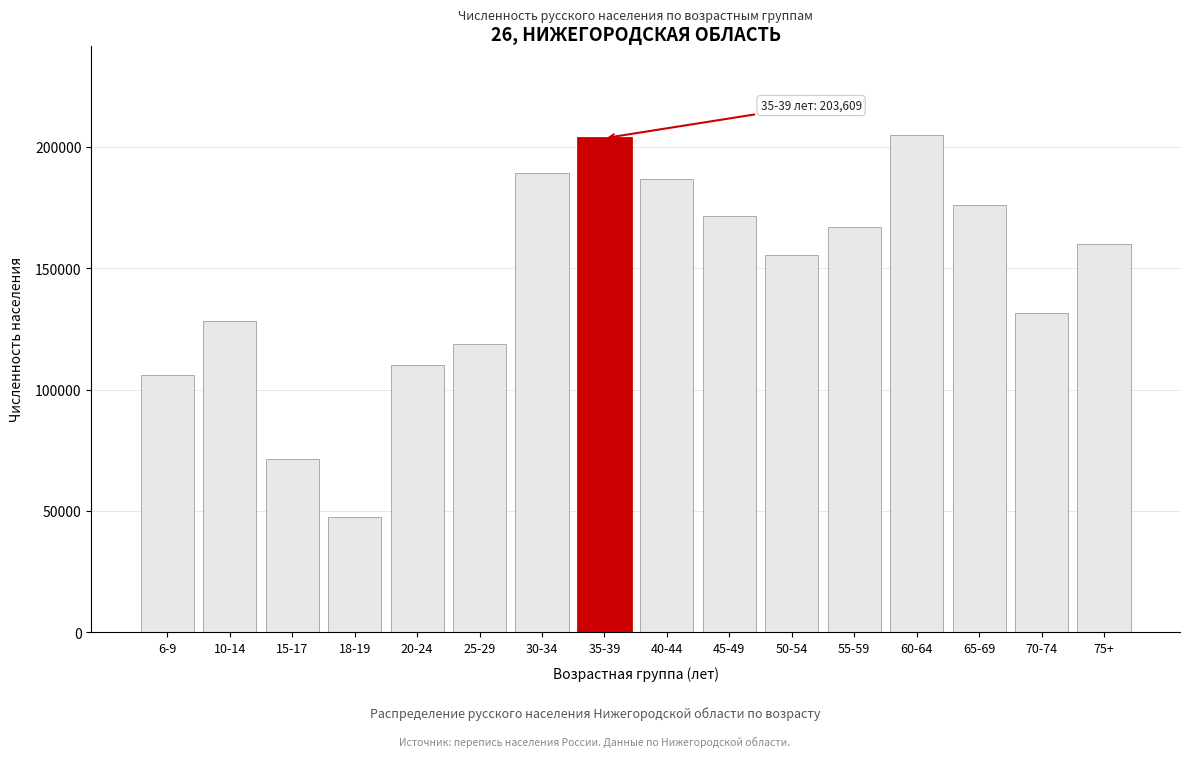

Reading right to left, extract all data points from this chart.

159996	131513	175946	204900	166932	155629	171503	186758	203609	189356	118925	110163	47561	71524	128114	105838